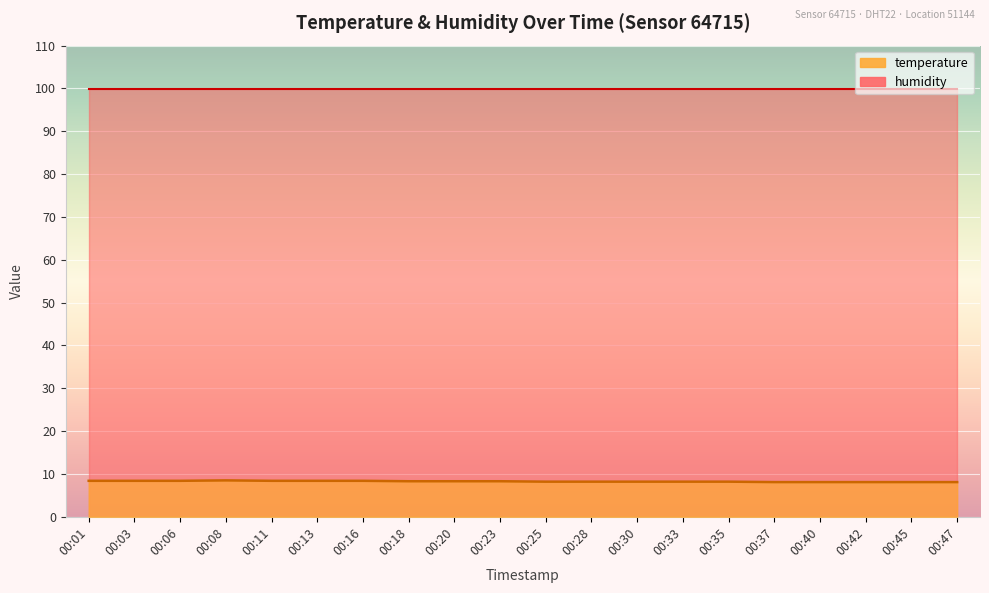

How many interior local peaks (higher than both neighbors) does the data have?

1